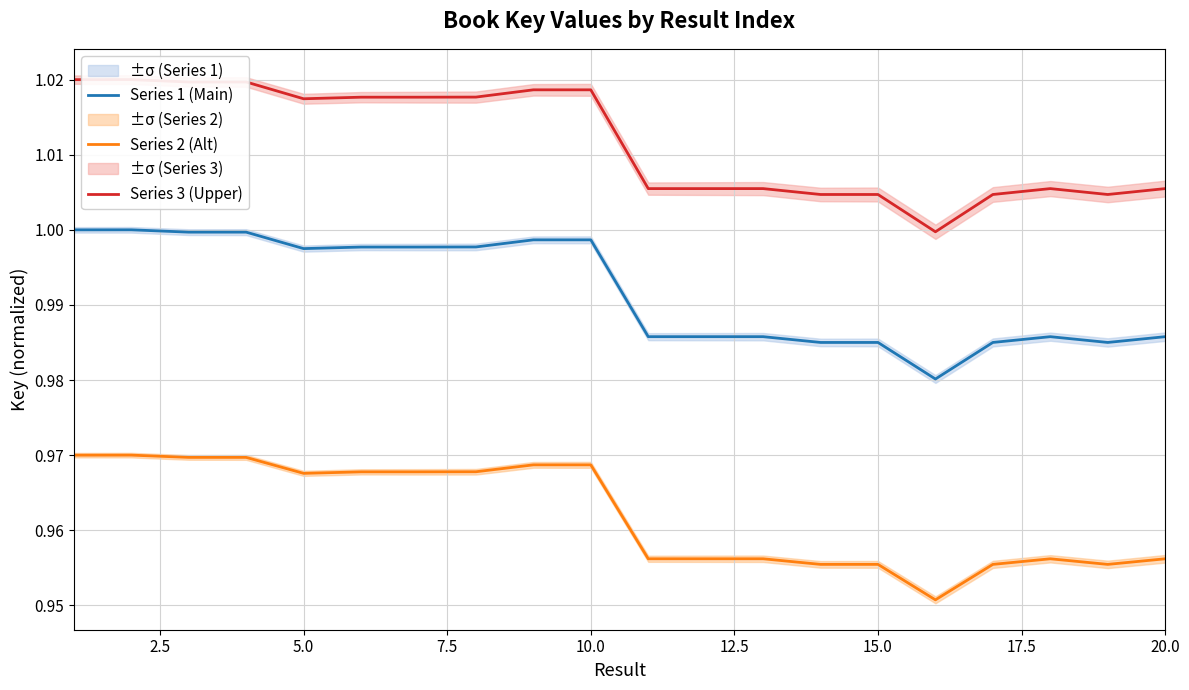

What is the sum of all Series 2 (Alt) values?

19.2